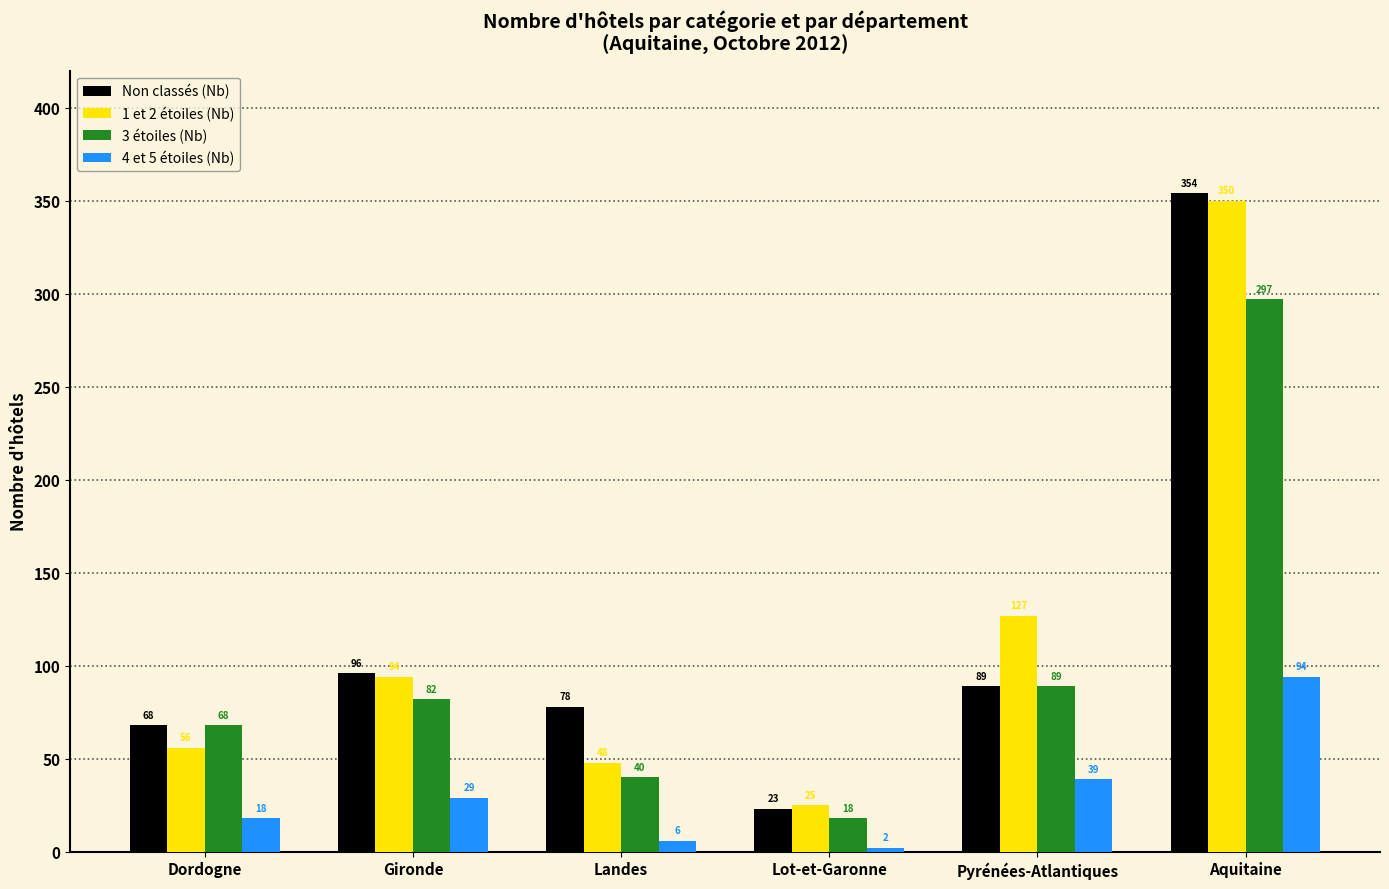

What are all the series names shown in the legend?

Non classés (Nb), 1 et 2 étoiles (Nb), 3 étoiles (Nb), 4 et 5 étoiles (Nb)